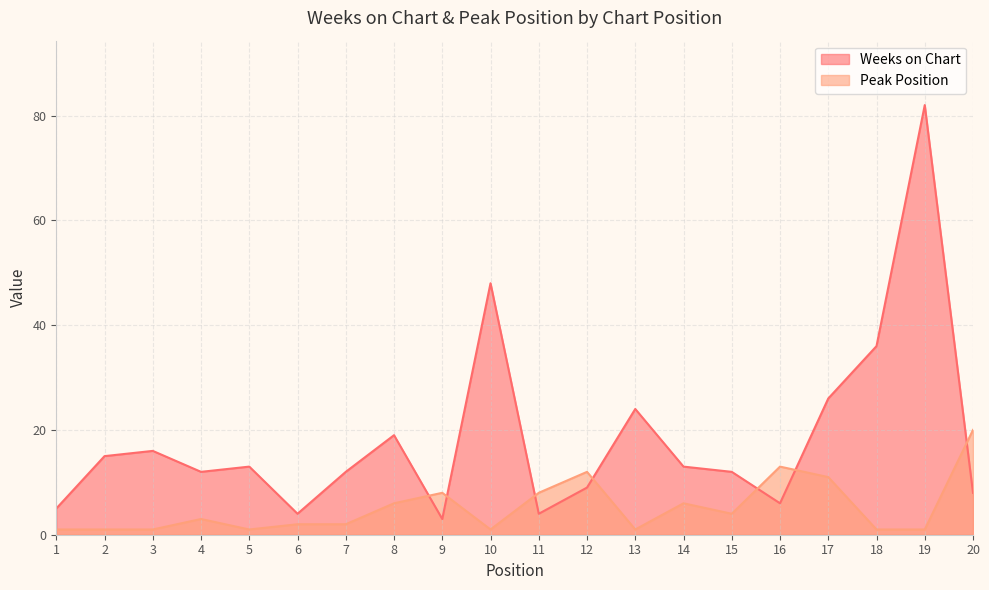

Which series has the widest spread of values?

Weeks on Chart